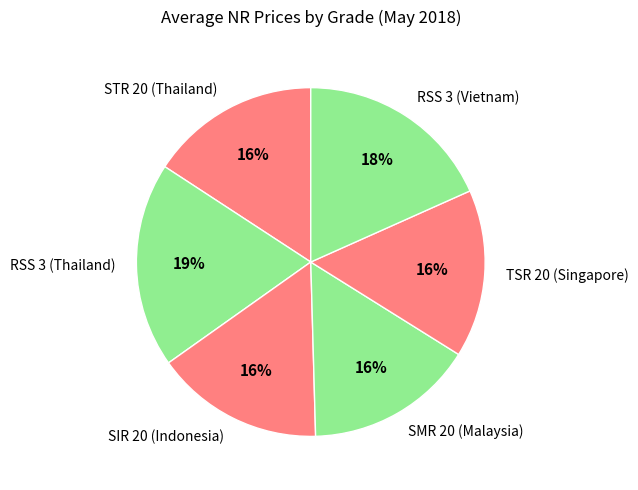

Combined, do RSS 3 (Thailand) and SIR 20 (Indonesia) account for over 50%?

No